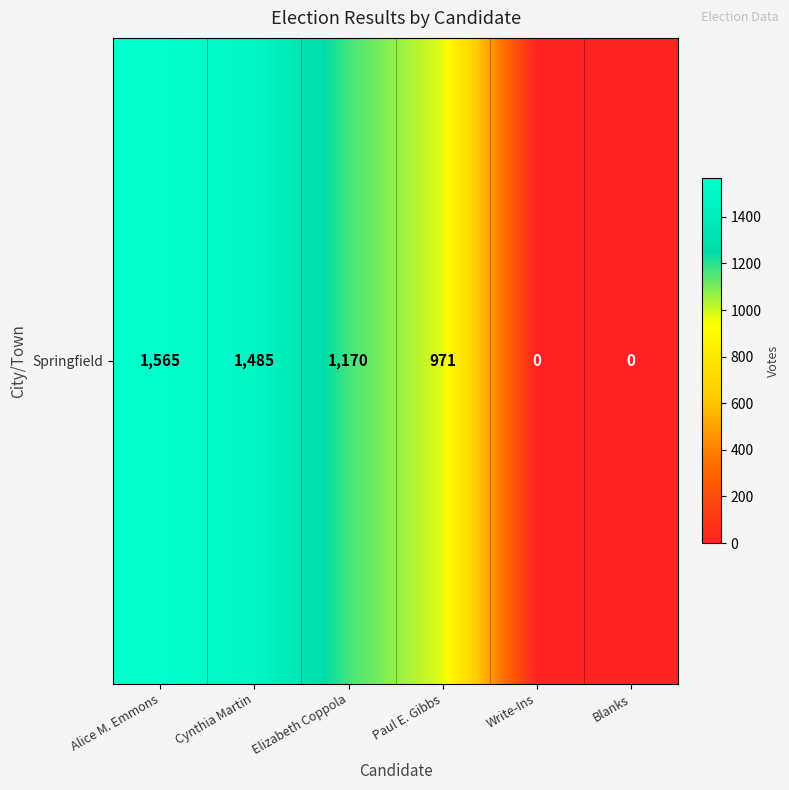

Which label corresponds to the smallest value in the chart?

Write-Ins